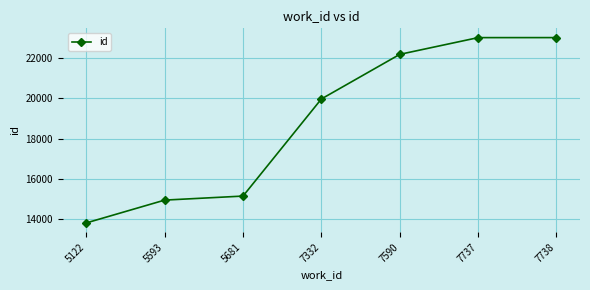

What is the difference between the maximum and second lowest values?

8057